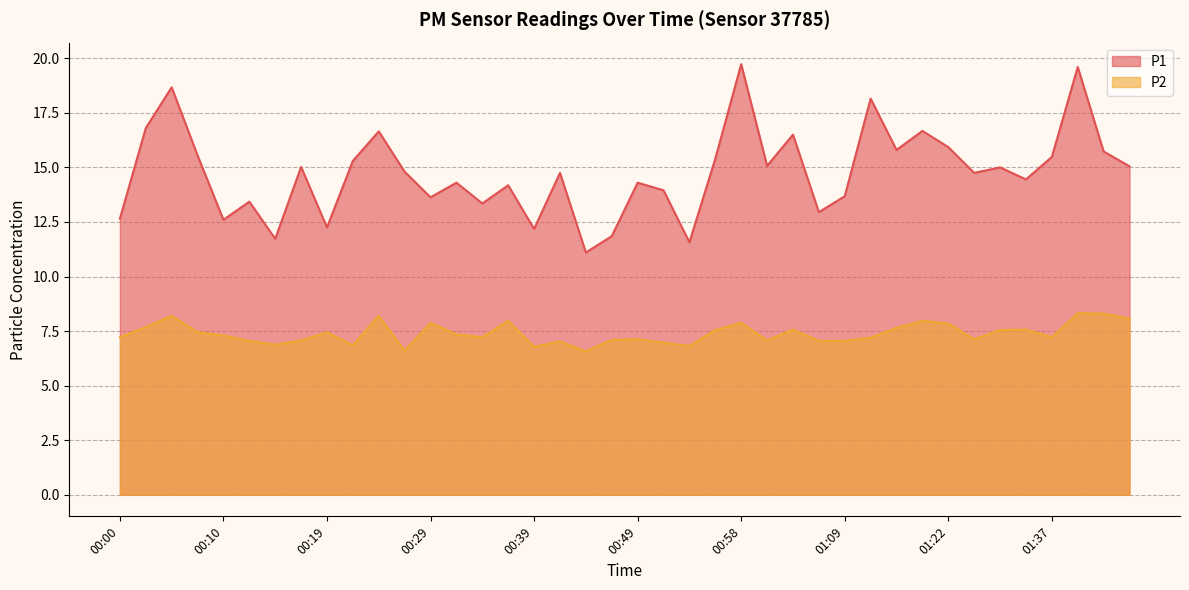

True or false: P1 has more than 2 points higher than both neighbors.

True